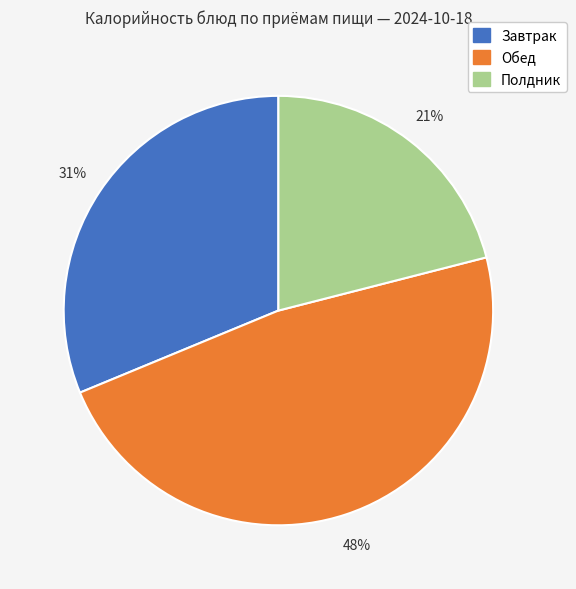

Is there any slice that represents more than half of the pie?

No